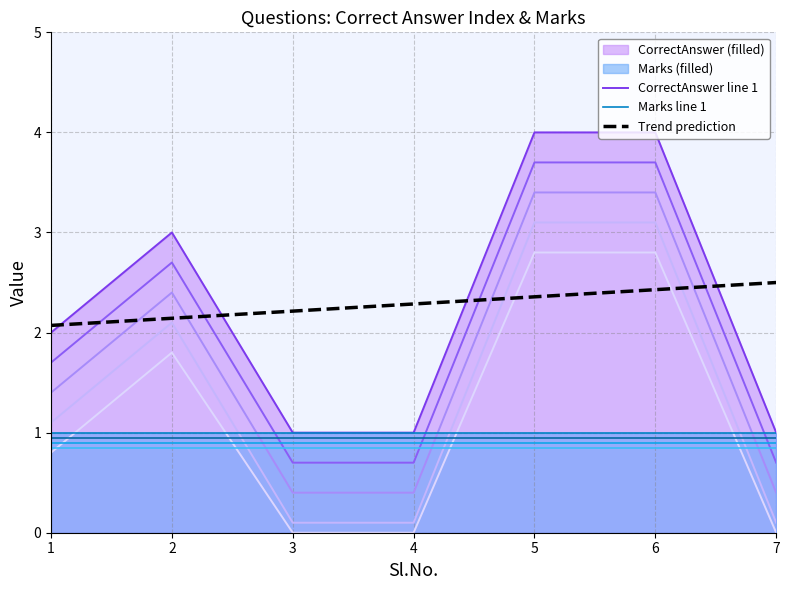

The value of Trend prediction at 1 is 2.1. True or false?

True